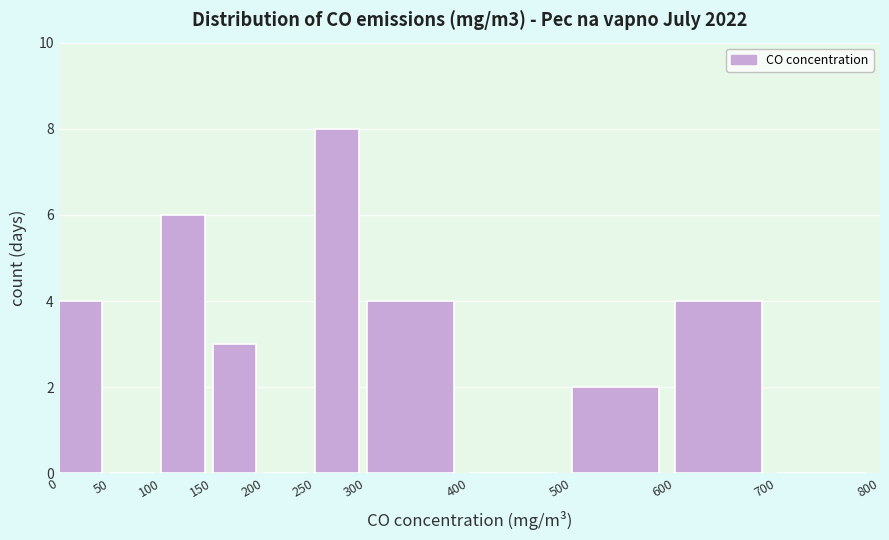

What is the height of the bar covering 150 to 200 on the x-axis? The values are not printed on the chart, so give them approximately, as read against the axis.

3